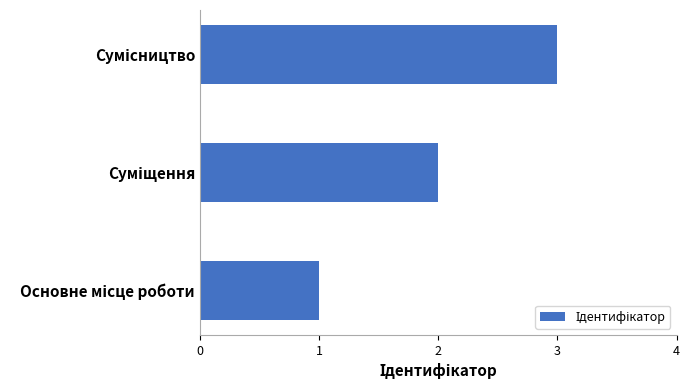

What is the maximum value shown in the chart?

3